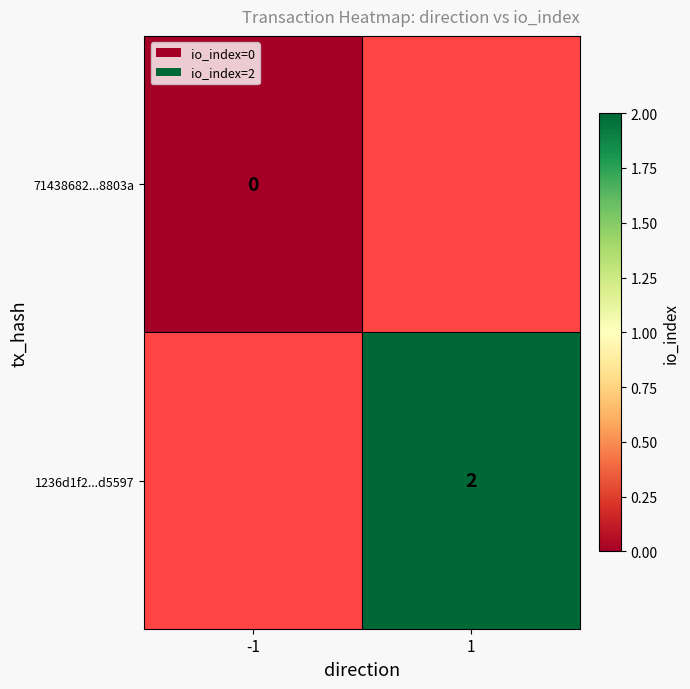

Which category has the lowest value across all series?

-1